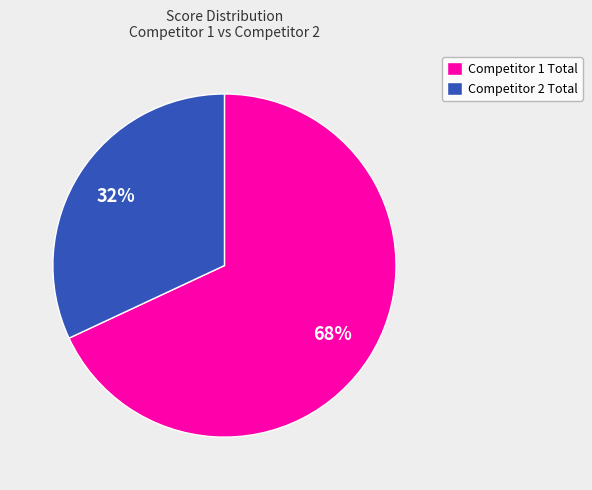

Do Competitor 1 Total and Competitor 2 Total together represent more than half of the pie?

Yes